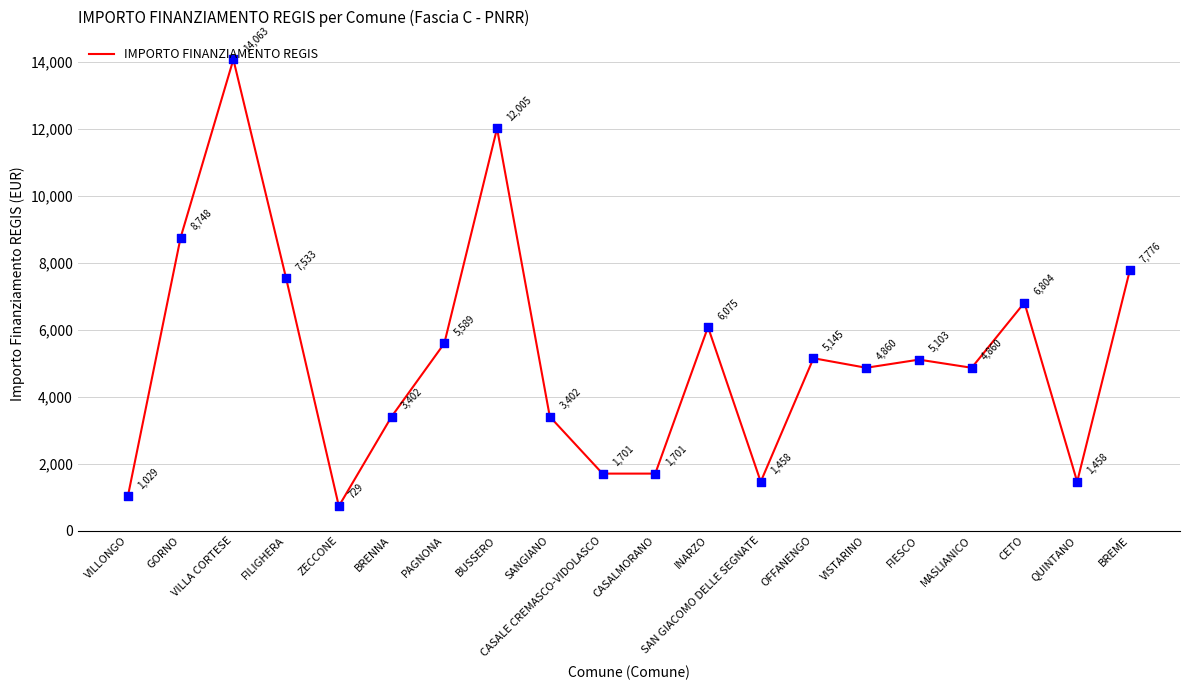

Approximately how many times larger is the value at GORNO compared to FIESCO?

1.7